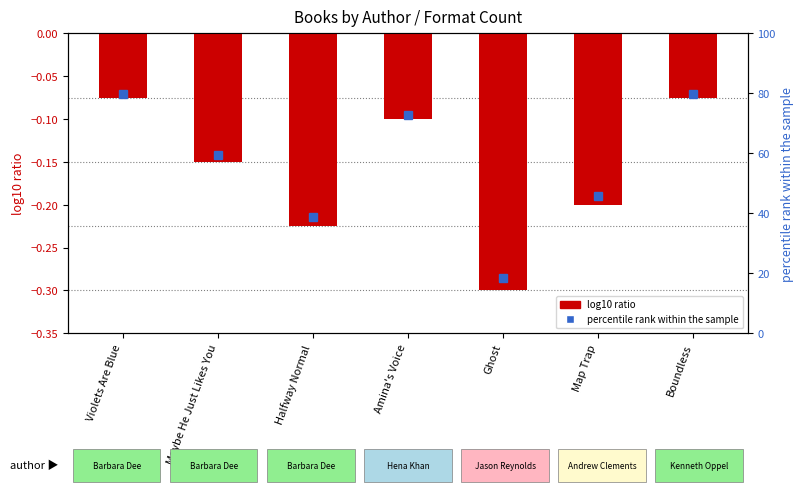

How many categories are shown in the chart?

7